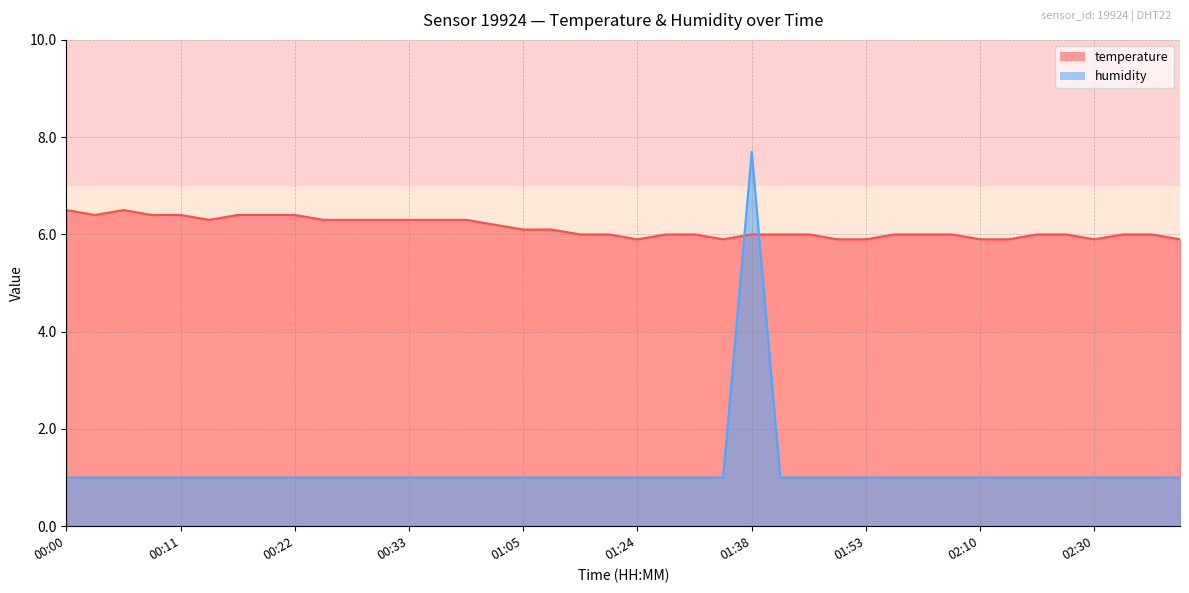

After their last crossing, which series has the higher values: humidity or temperature?

temperature